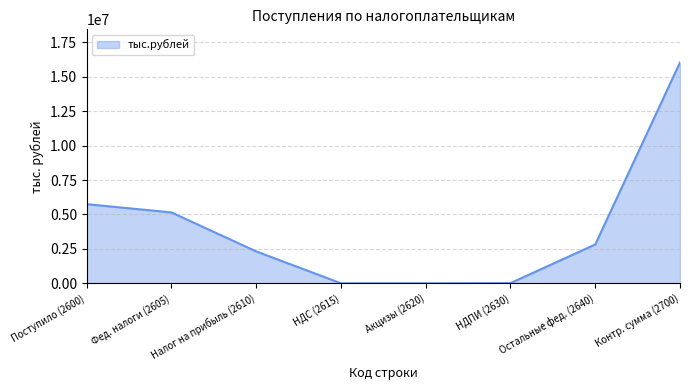

Is it true that the value at НДС (2615) is 0?

True